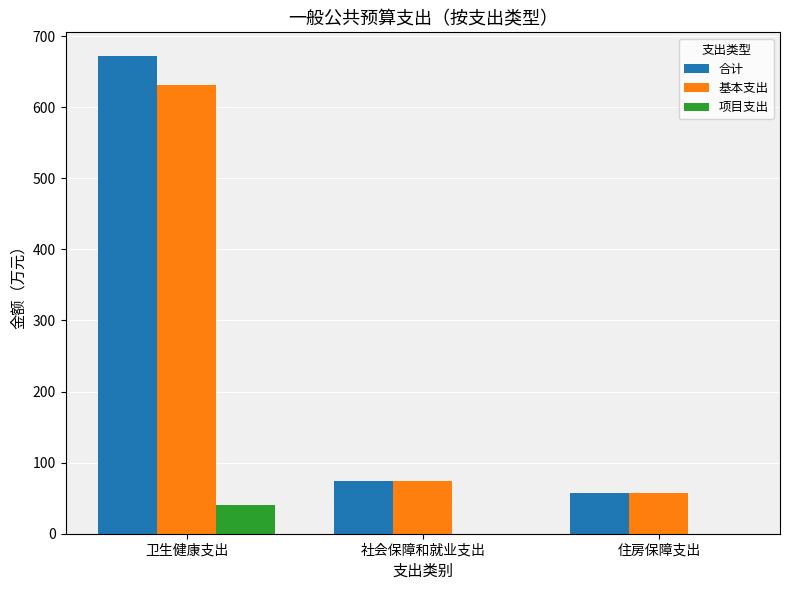

What is the sum of the 合计 values at 社会保障和就业支出 and 卫生健康支出?

746.3